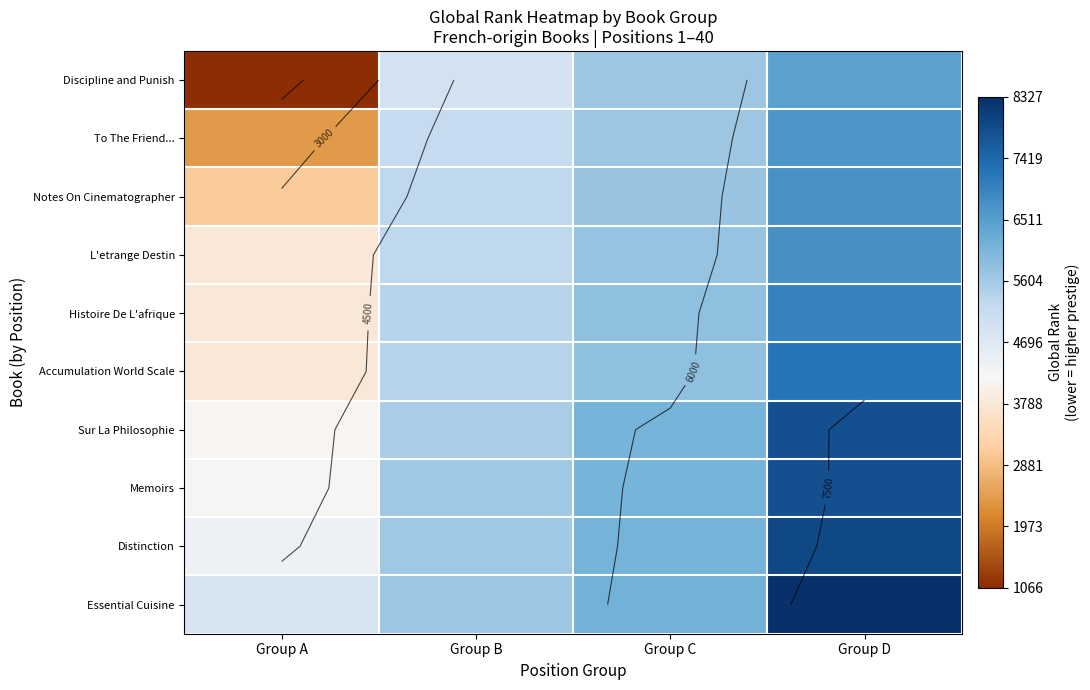

List the series in order of their peak value, lowest first.

Discipline and Punish, To The Friend..., Notes On Cinematographer, L'etrange Destin, Histoire De L'afrique, Accumulation World Scale, Sur La Philosophie, Memoirs, Distinction, Essential Cuisine